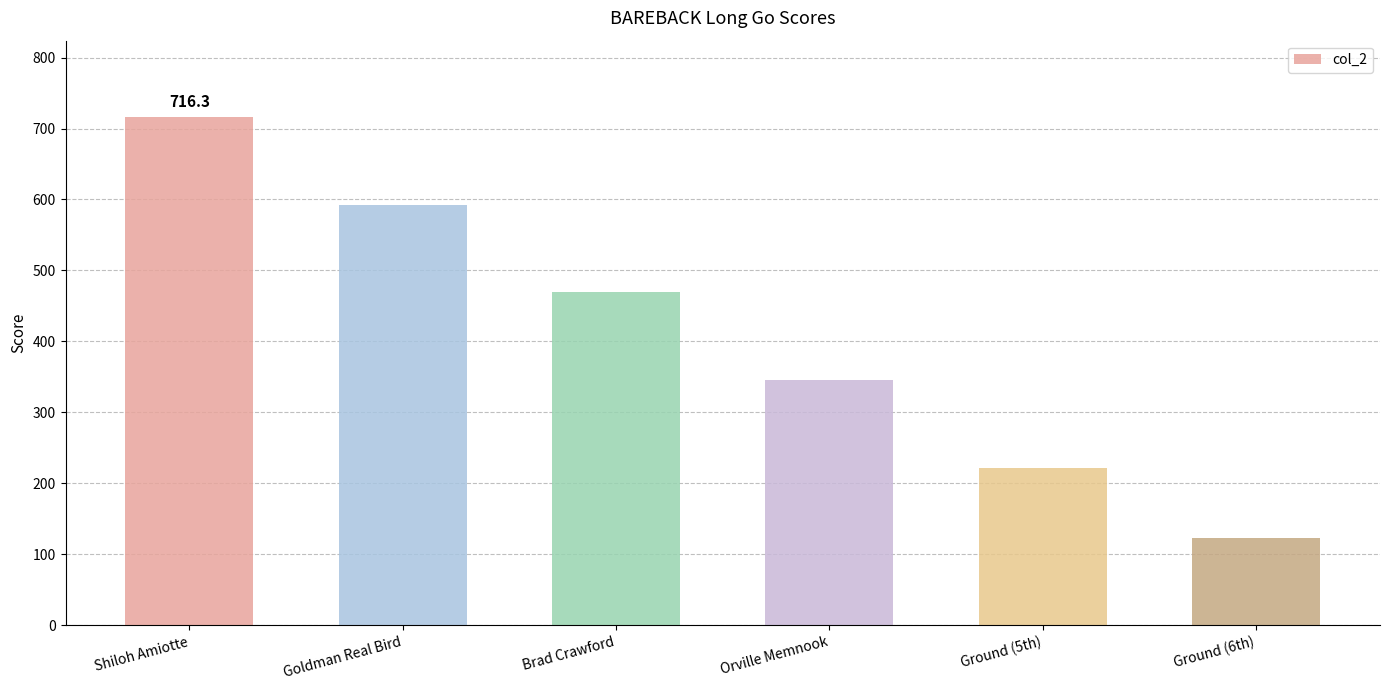

What is the difference between the maximum and minimum values?

592.8